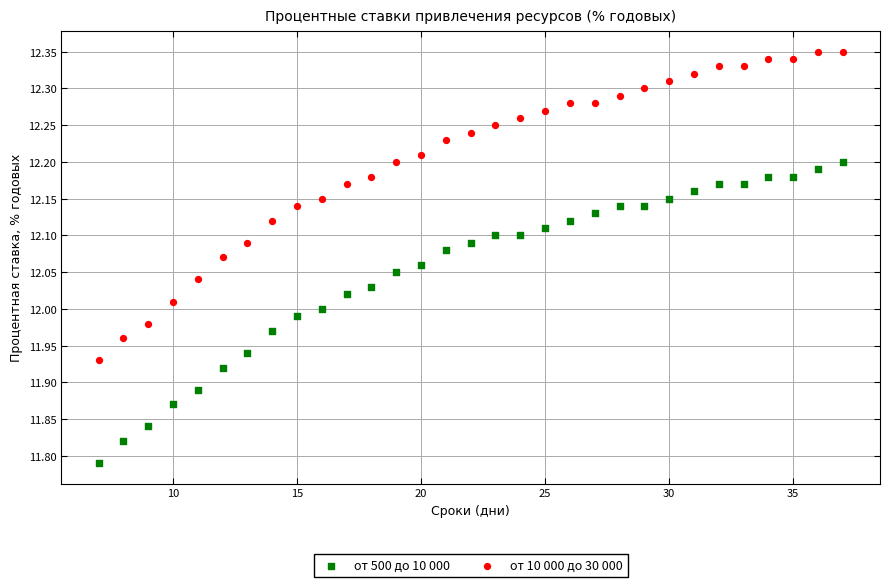

Across all data points, what is the range of X values (max minus min)?

30.0